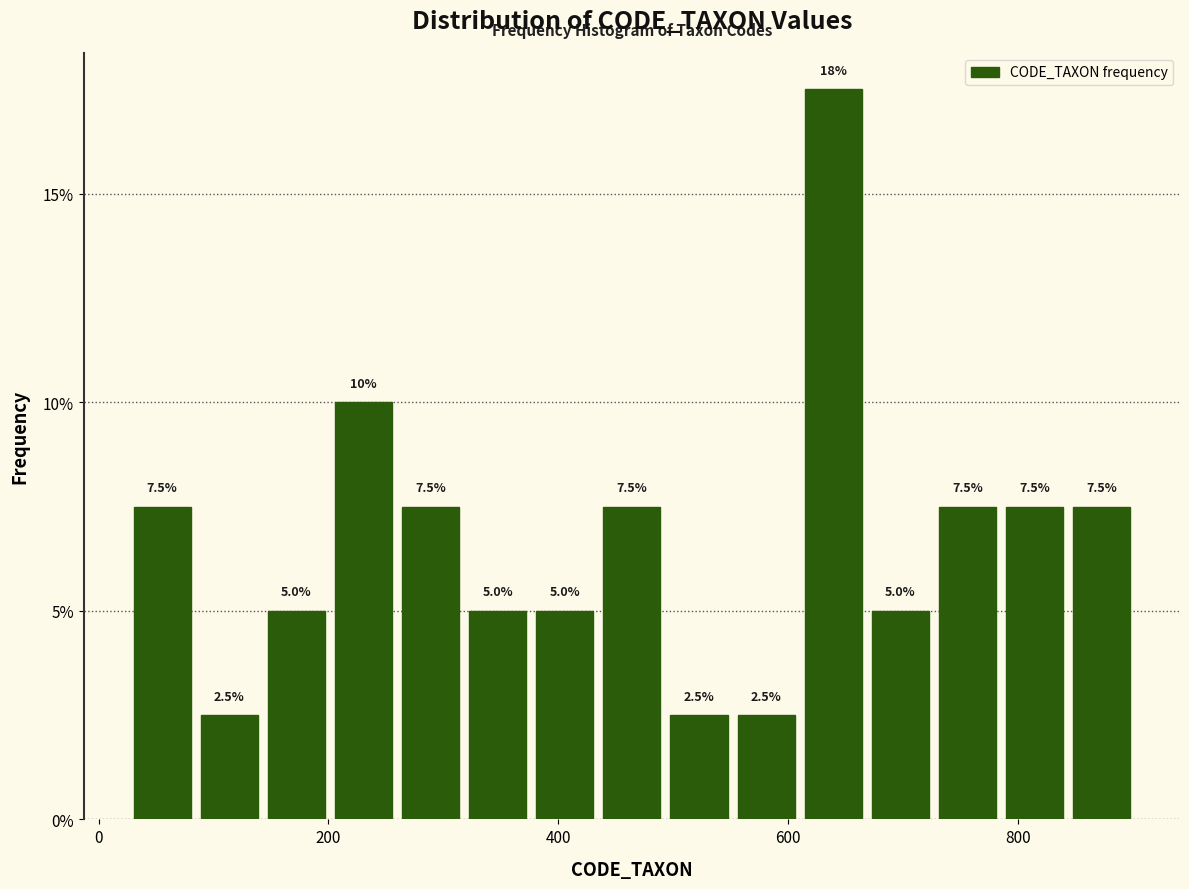

Read against the x-axis, roughly where is the centre of the tallest bar?

640